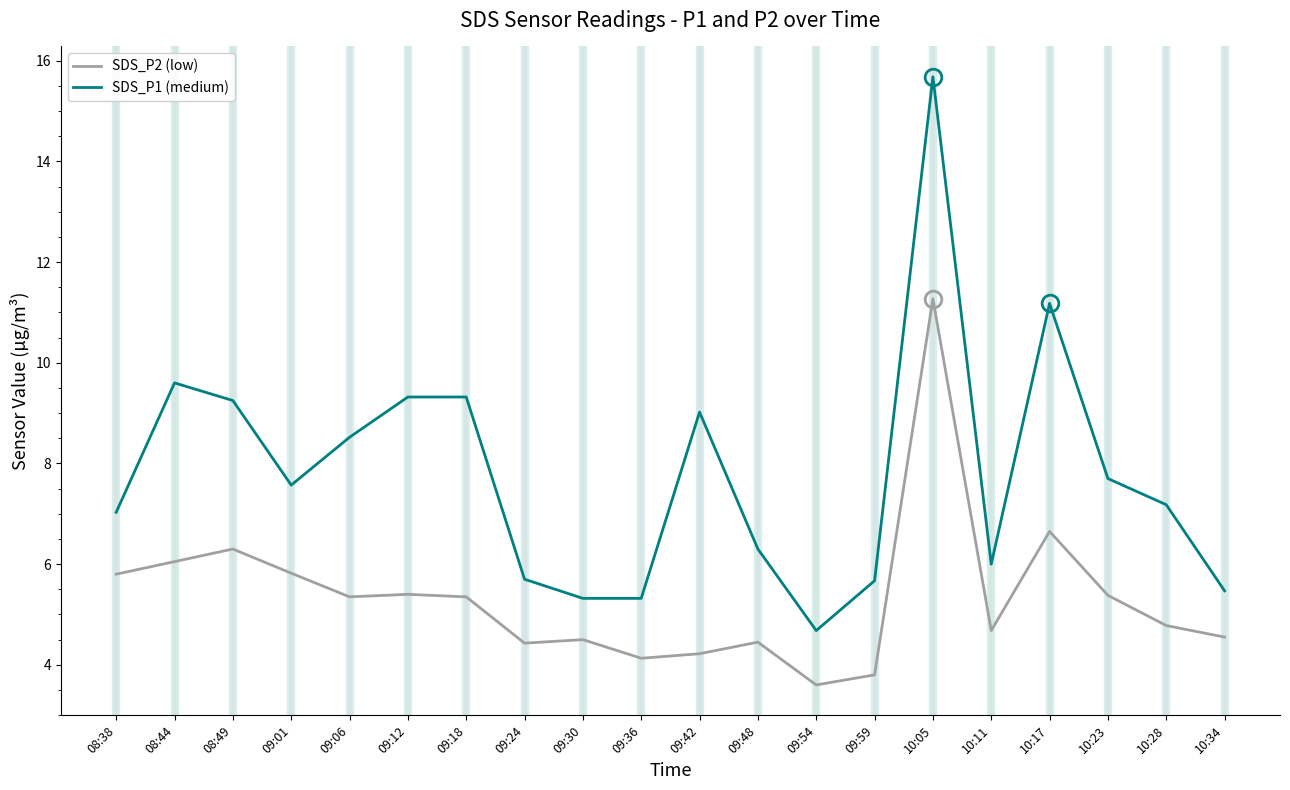

Where does the SDS_P2 (low) series first go above 5?

08:38